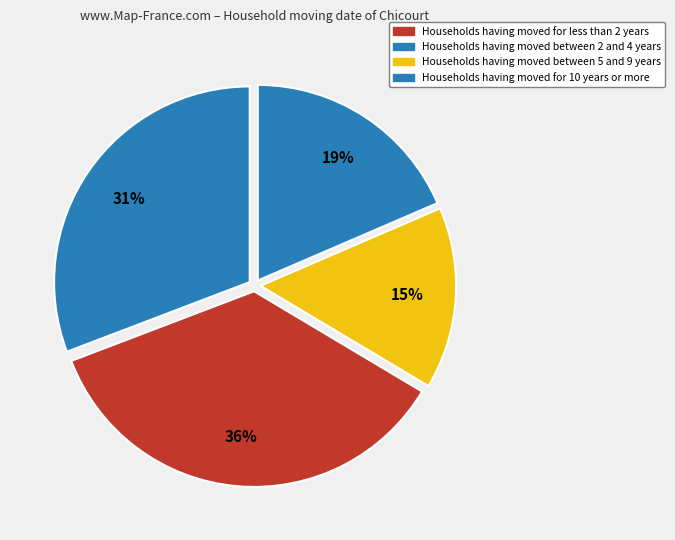

Count the number of slices in the pie.

4